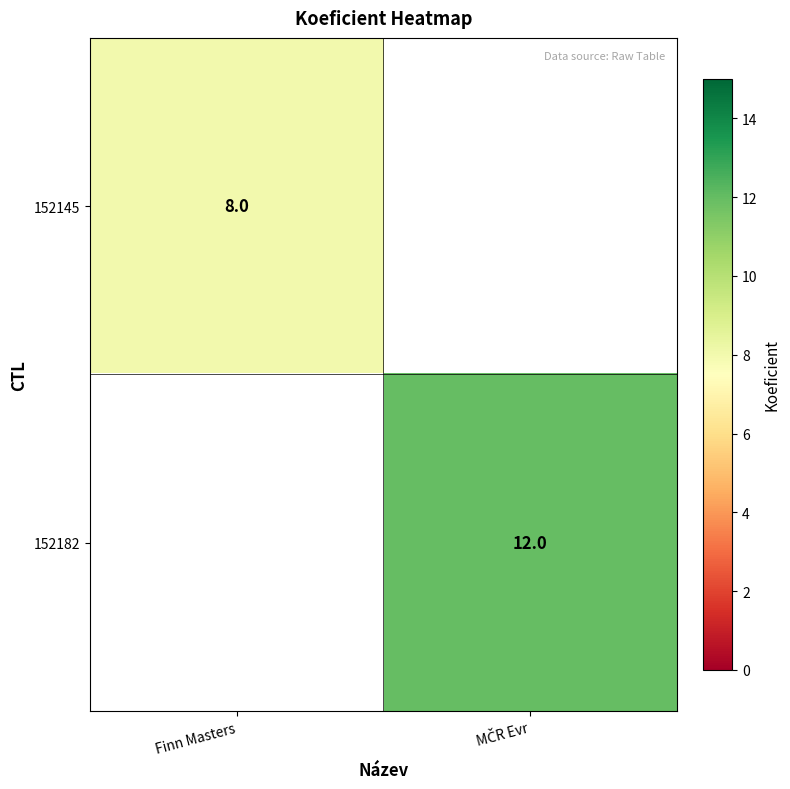

Count the number of data series in this chart.

2